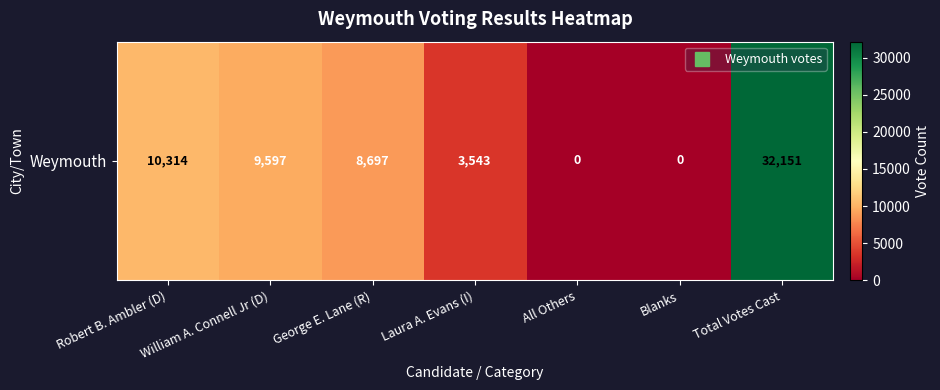

How many categories are shown in the chart?

7